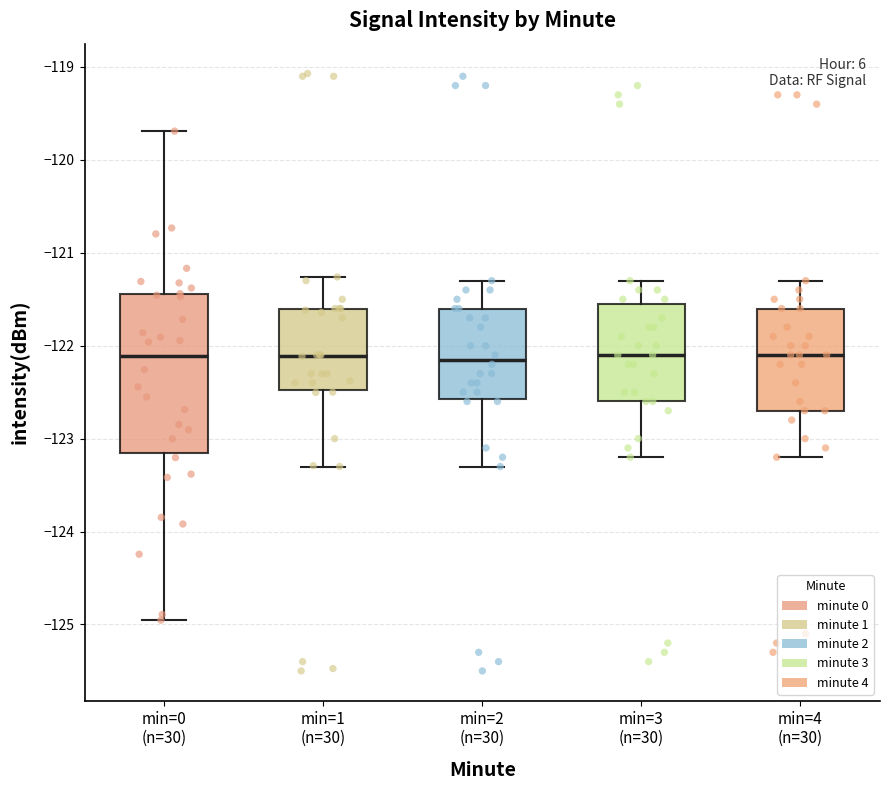

Reading left to right, transcribe this box plot: for each box, give where its median line is, the range the box spans, and where its two whiskers end, as read against the y-axis. The values are not printed on the chart, so give them approximately, as read against the axis.

min=0 (n=30): median -122.1, box -123.2 to -121.4, whiskers -125.0 to -119.7
min=1 (n=30): median -122.1, box -122.5 to -121.6, whiskers -123.3 to -121.3
min=2 (n=30): median -122.1, box -122.6 to -121.6, whiskers -123.3 to -121.3
min=3 (n=30): median -122.1, box -122.6 to -121.5, whiskers -123.2 to -121.3
min=4 (n=30): median -122.1, box -122.7 to -121.6, whiskers -123.2 to -121.3